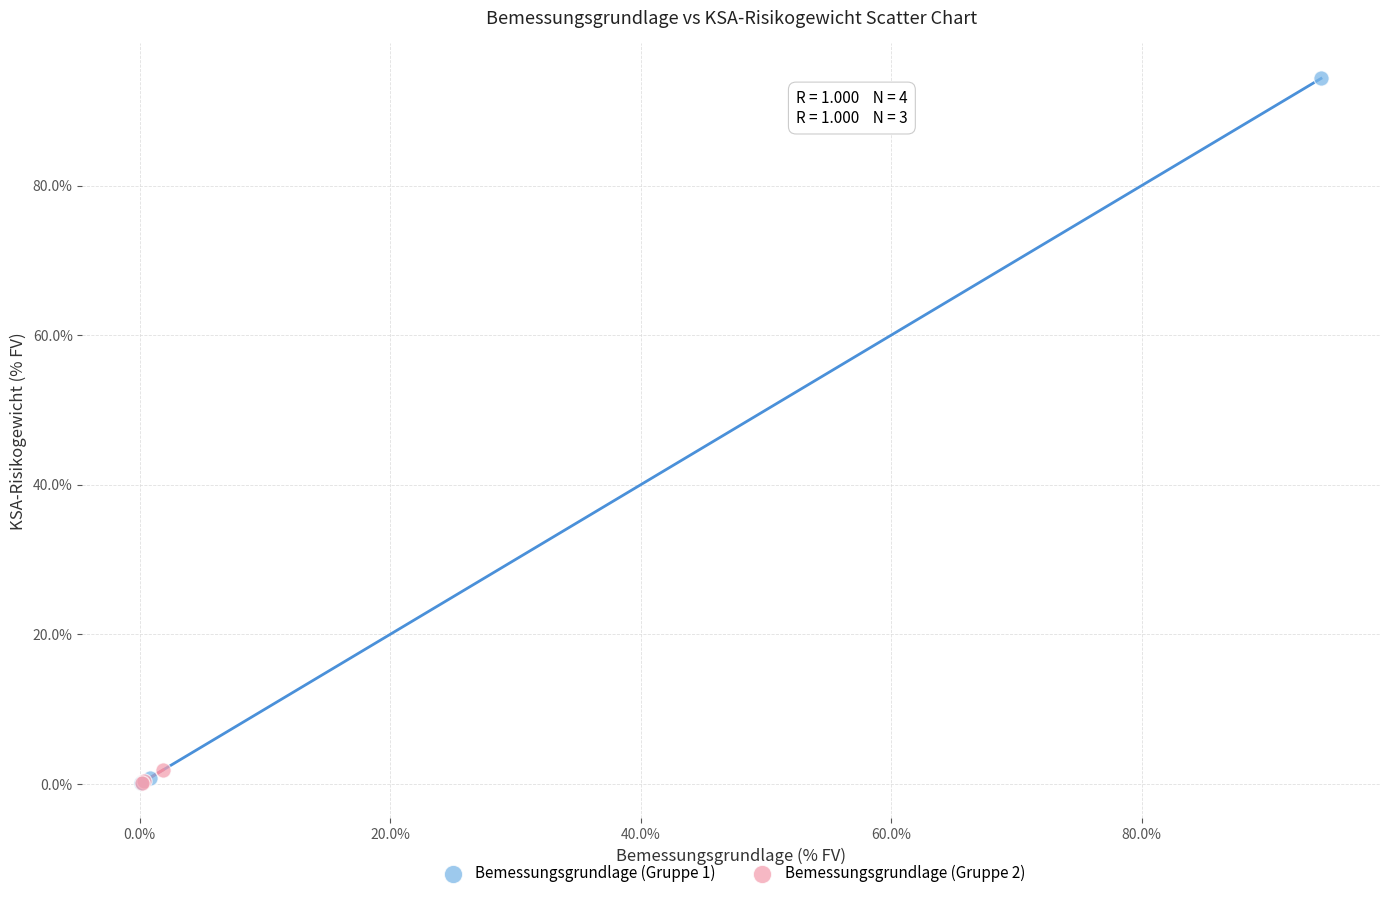

Which series has the largest Y range (max minus min)?

Bemessungsgrundlage (Gruppe 1)